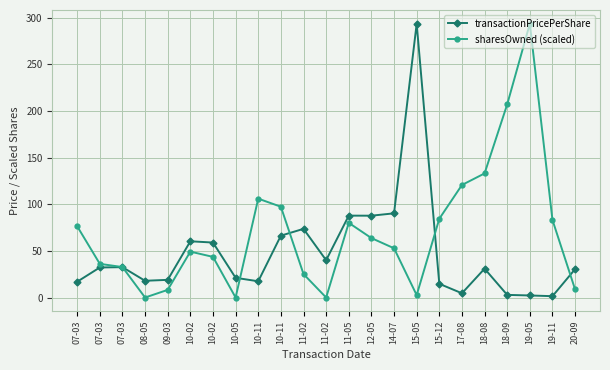

What is the sum of all transactionPricePerShare values?

1102.8